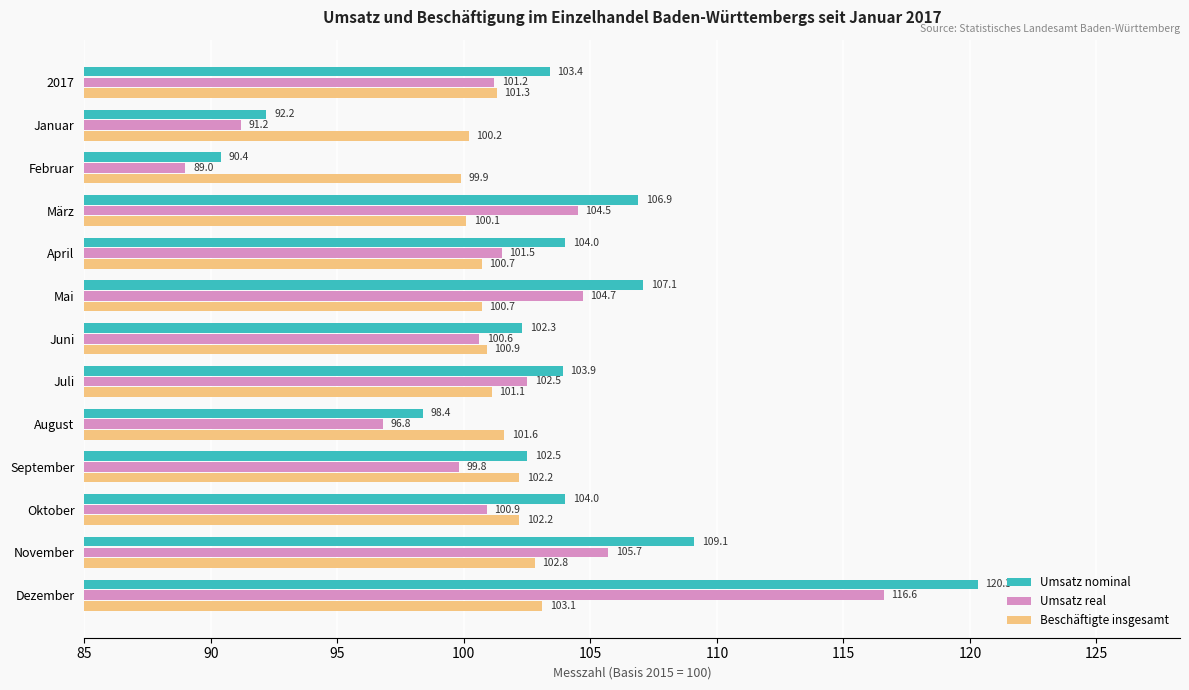

Is it true that Umsatz nominal equals 41.8 at April?

False